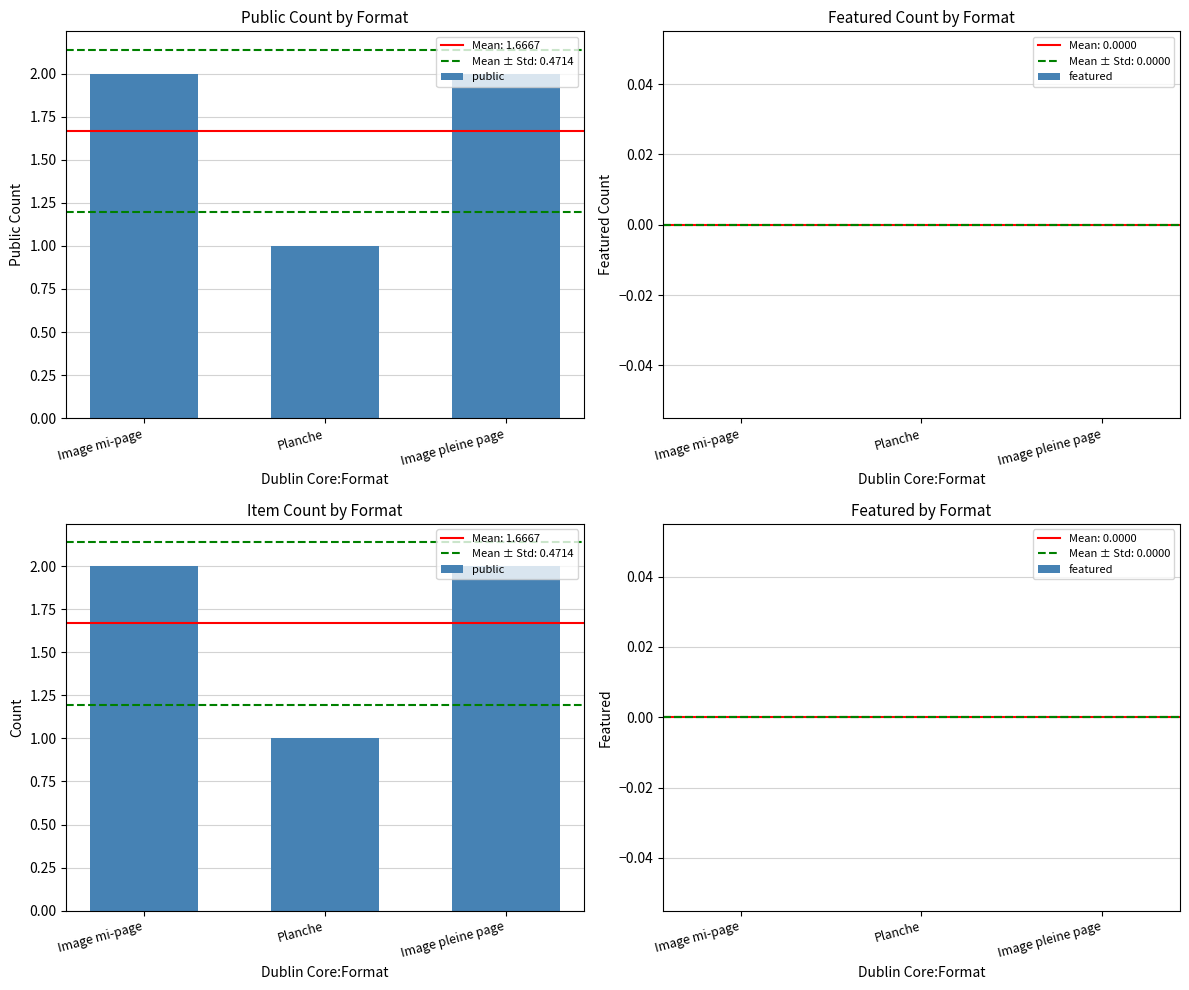

What position from the left is Image mi-page?

1